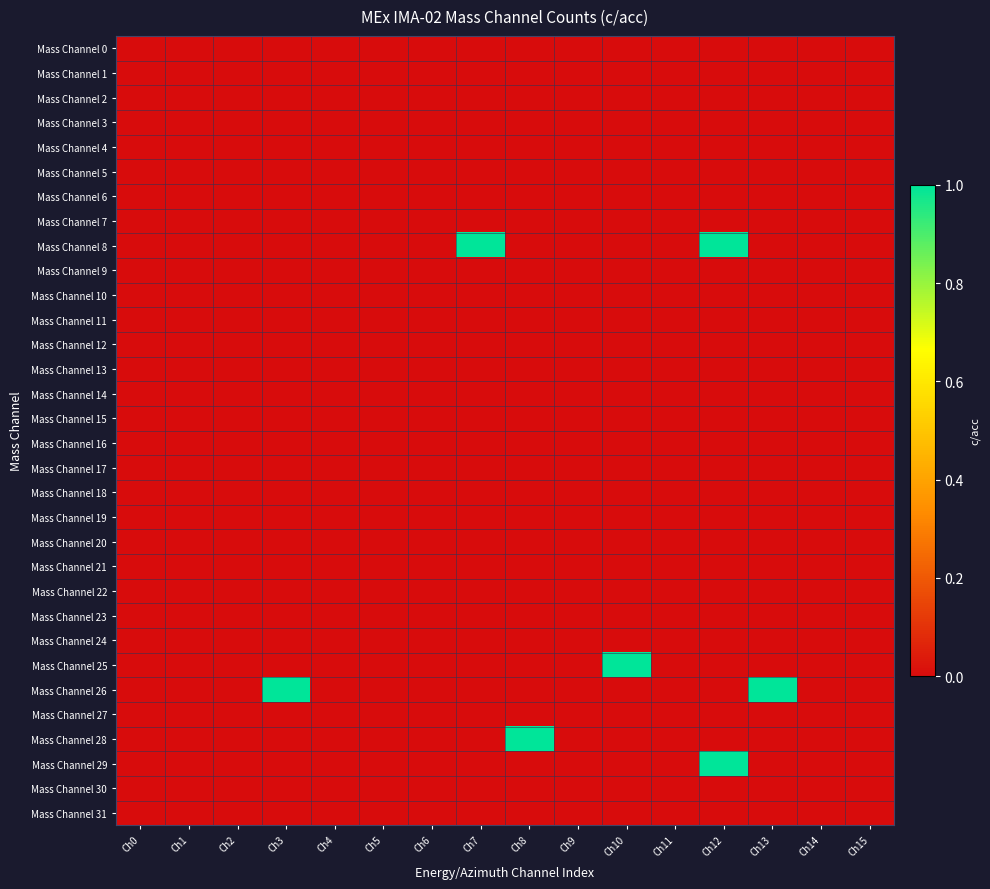

Which series has the largest range (max minus min)?

Mass Channel 8